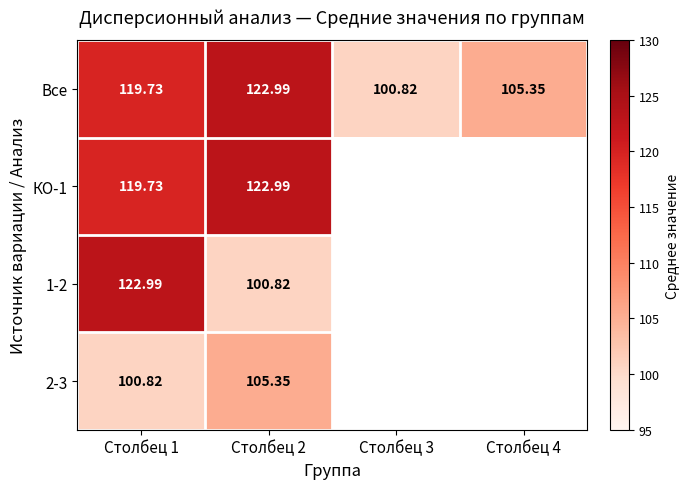

Which series changed the most between Столбец 2 and Столбец 3?

Все